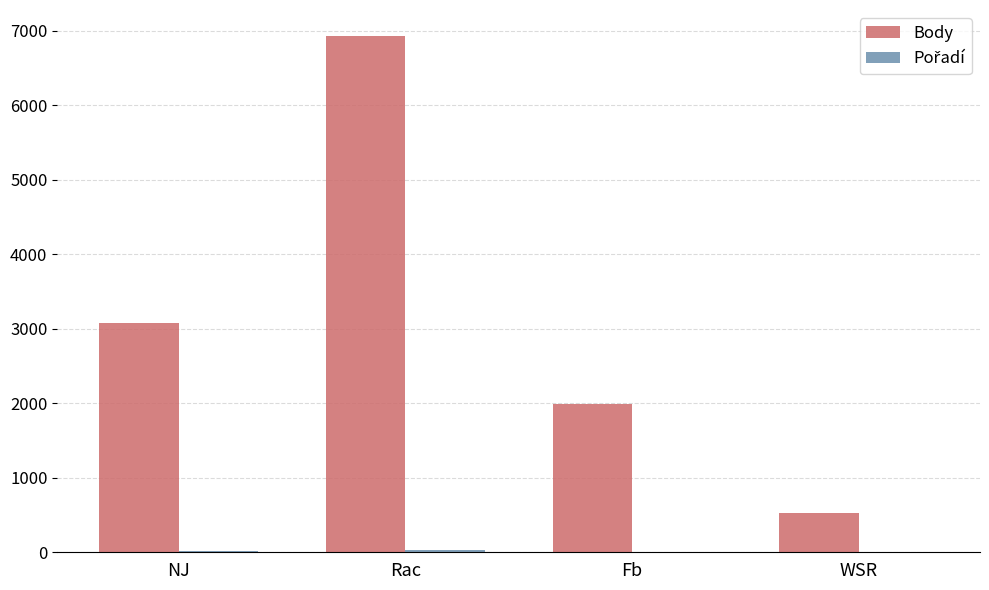

Which series has the largest total across all categories?

Body